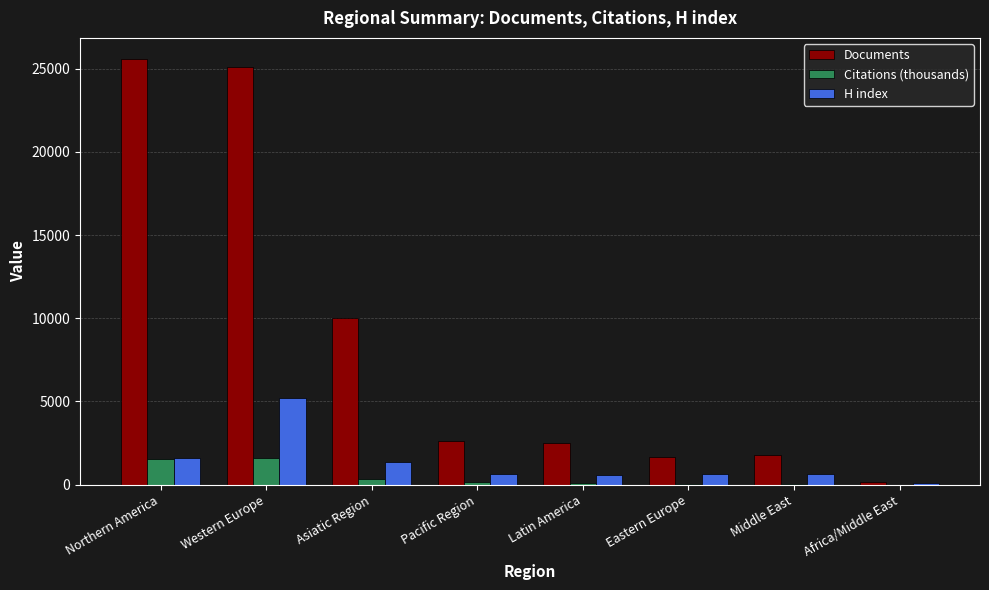

What is the maximum value for H index?

5237.0